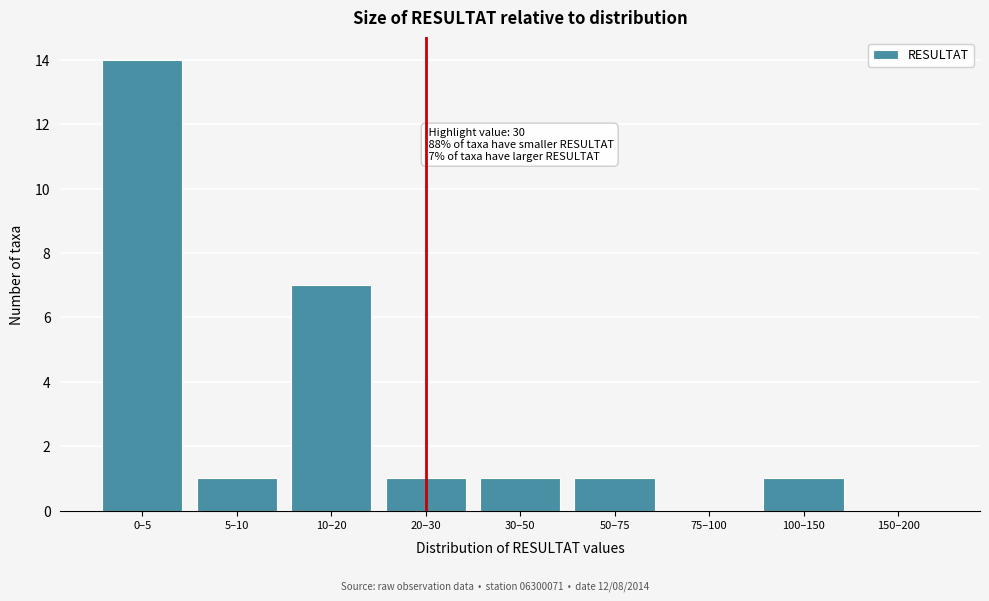

Reading left to right, list all the values displayed in this chart.

0–5=14	5–10=1	10–20=7	20–30=1	30–50=1	50–75=1	75–100=0	100–150=1	150–200=0